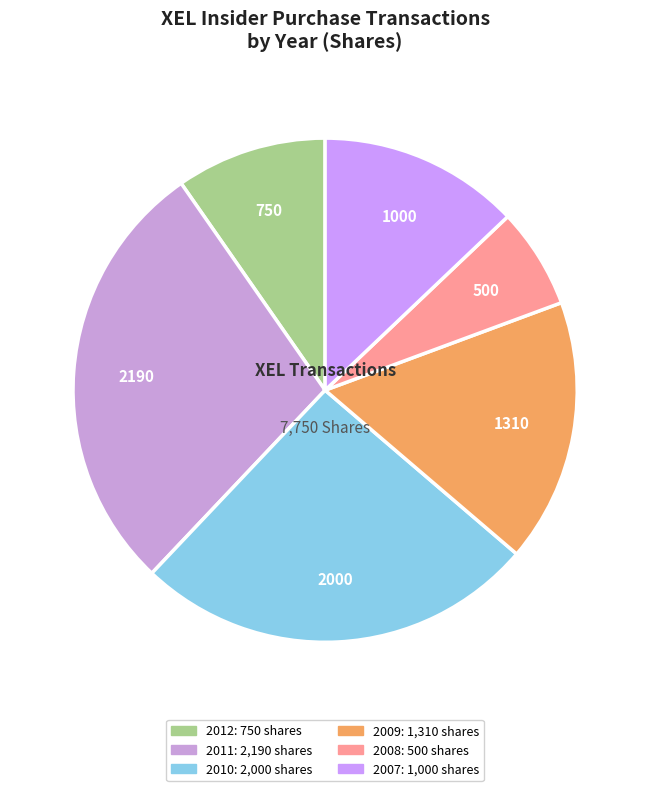

Count the number of slices in the pie.

6